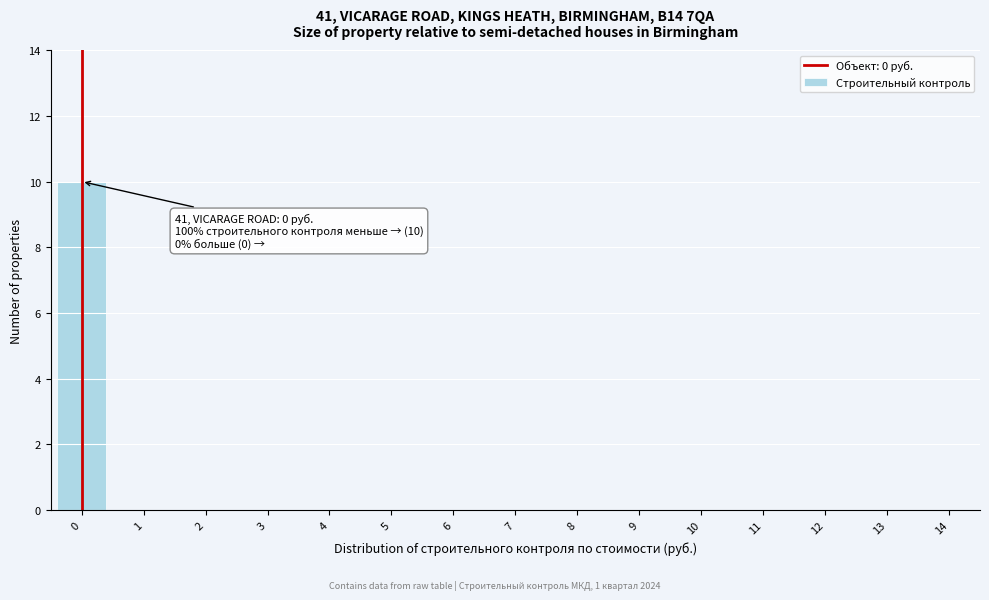

Reading left to right, what are all the values shown in this chart?

0=10	1=0	2=0	3=0	4=0	5=0	6=0	7=0	8=0	9=0	10=0	11=0	12=0	13=0	14=0